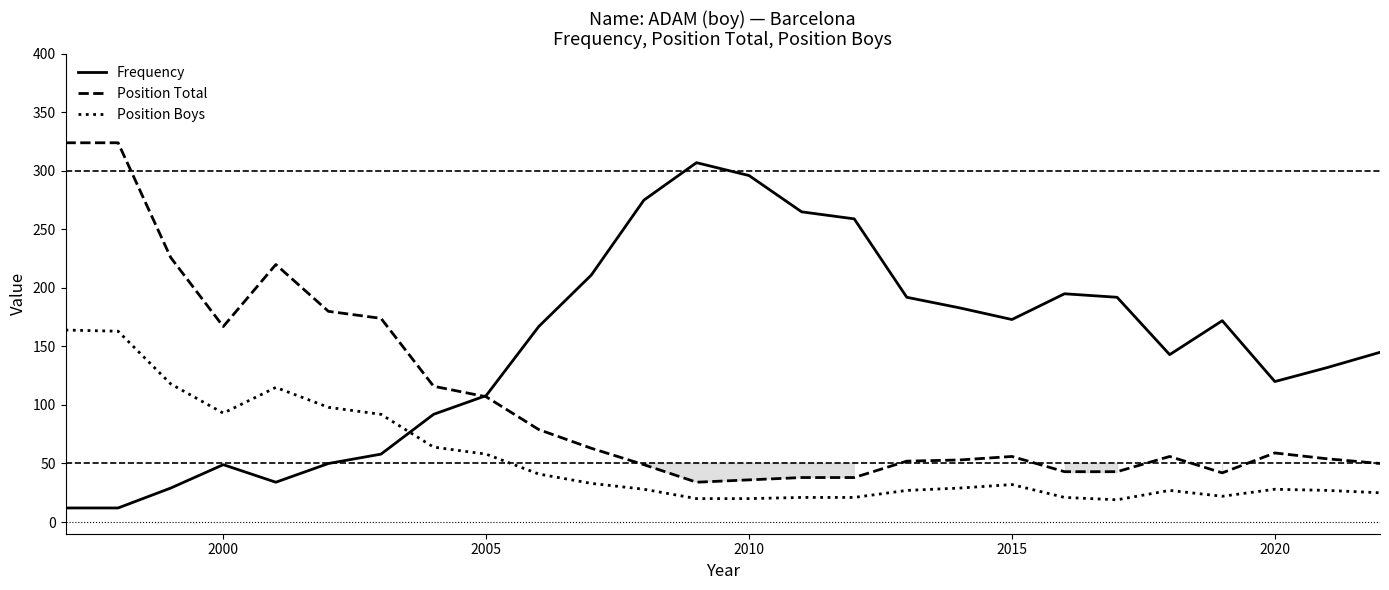

What is the average value of the Frequency series?

149